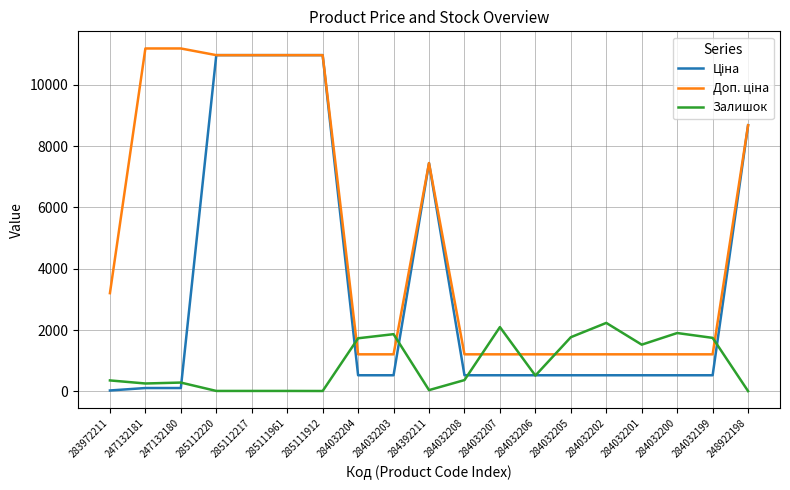

The Залишок series shows 516.4 at 284032202. True or false?

False